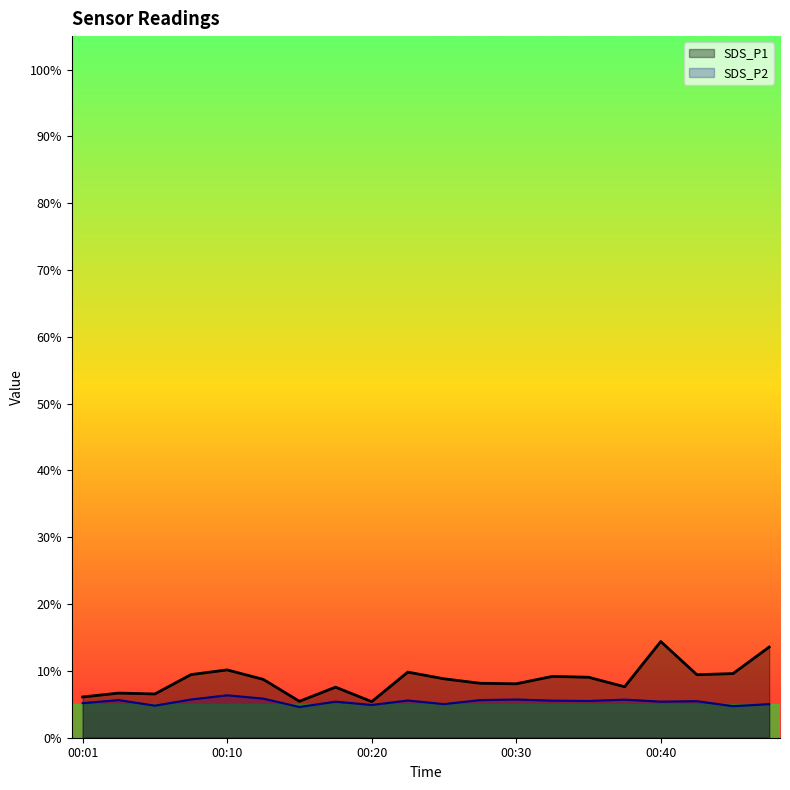

In SDS_P2, how many points are higher than both neighbors (excluding endpoints)?

7